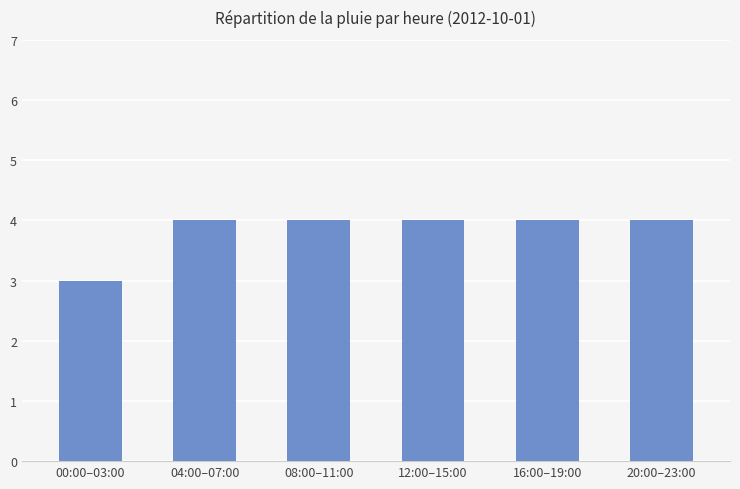

What is the label of the 5th bar from the right?

04:00–07:00